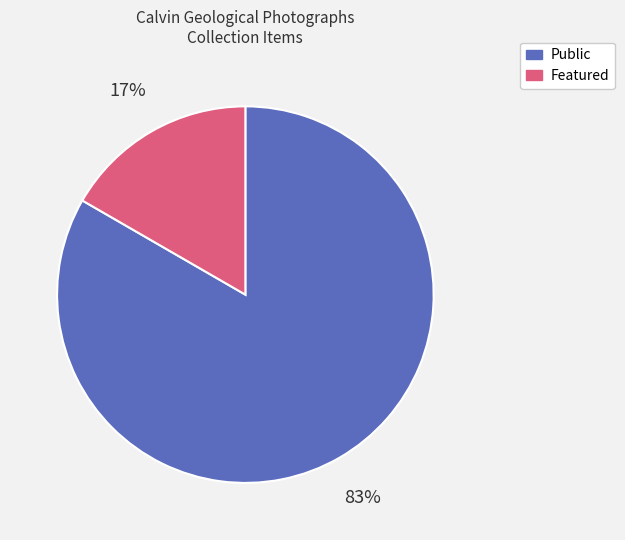

How many slices are in this pie chart?

2